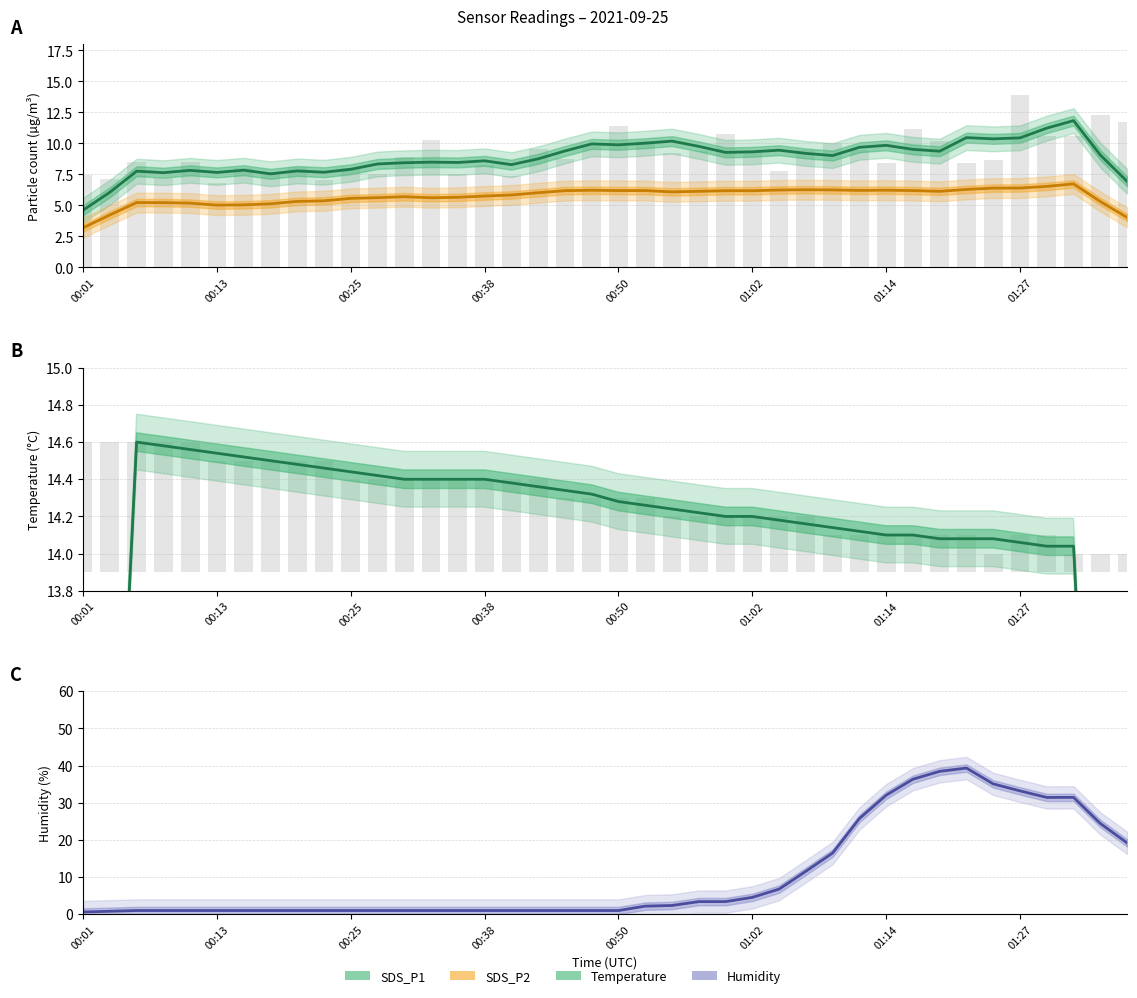

What is the difference between the maximum and minimum values in the SDS_P2 series?

3.5